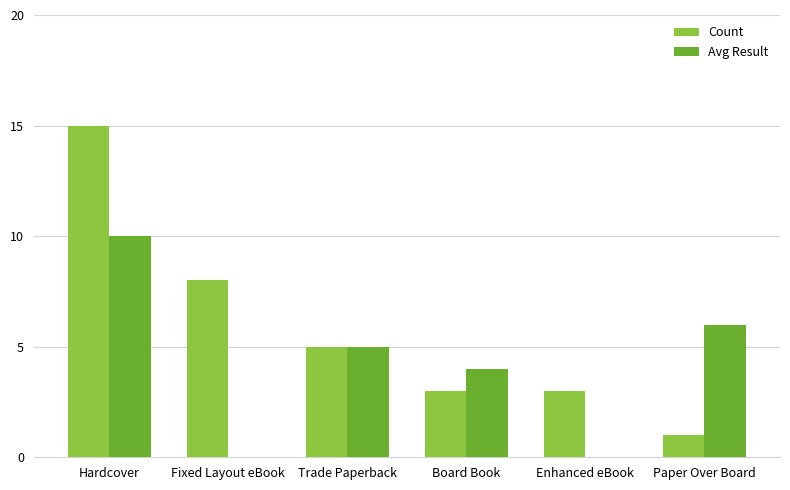

At which category is the sum across all series the highest?

Hardcover